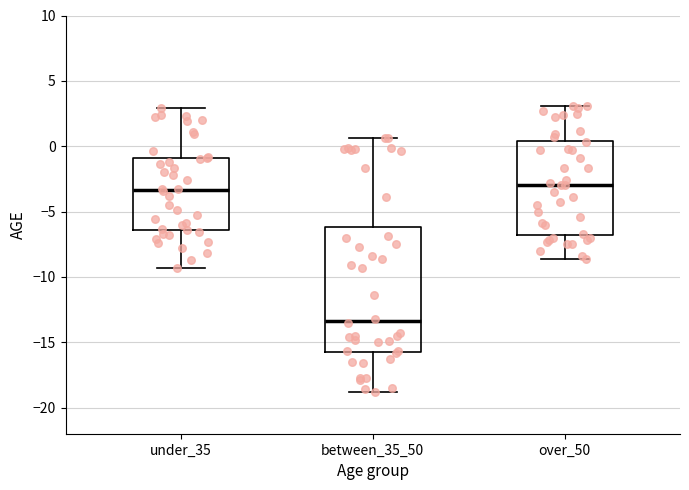

Which box is the tallest, from its lower edge to its upper edge?

between_35_50